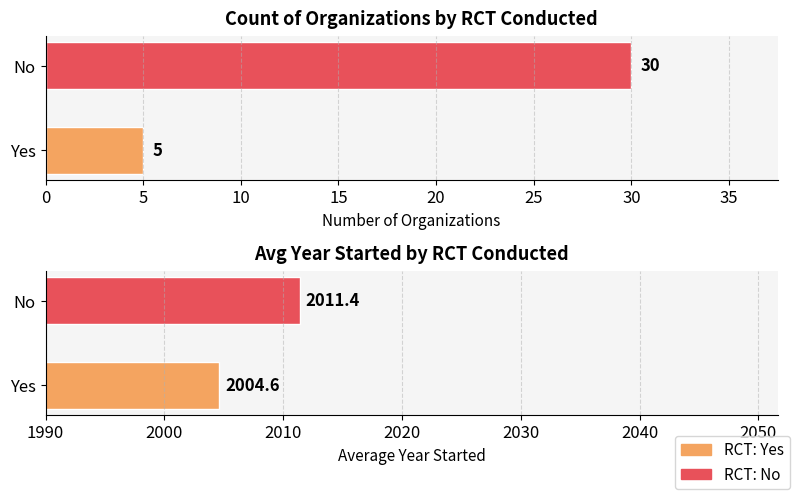

Rank the series at Yes from lowest to highest value.

Count of Organizations, Avg Year Started